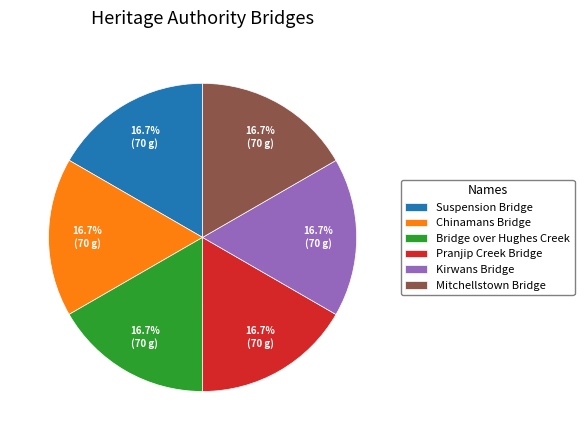

How many slices are in this pie chart?

6